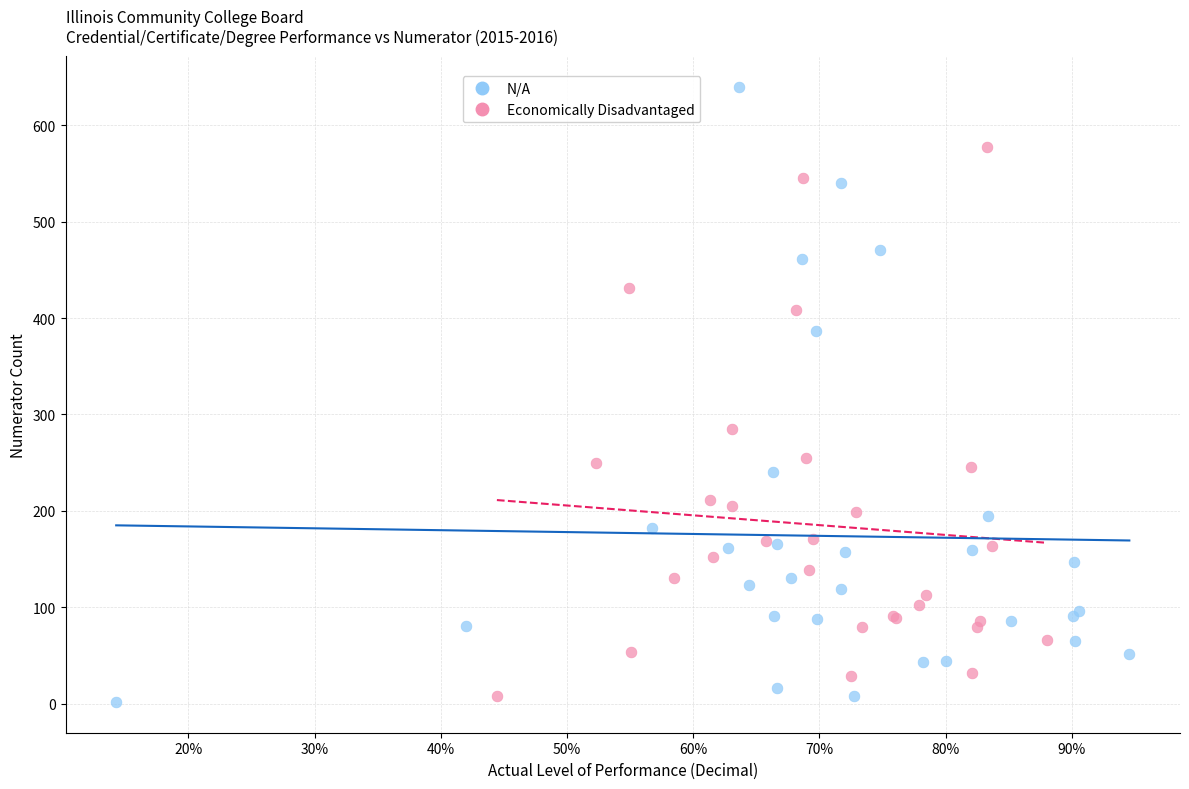

Which series has the largest Y range (max minus min)?

N/A